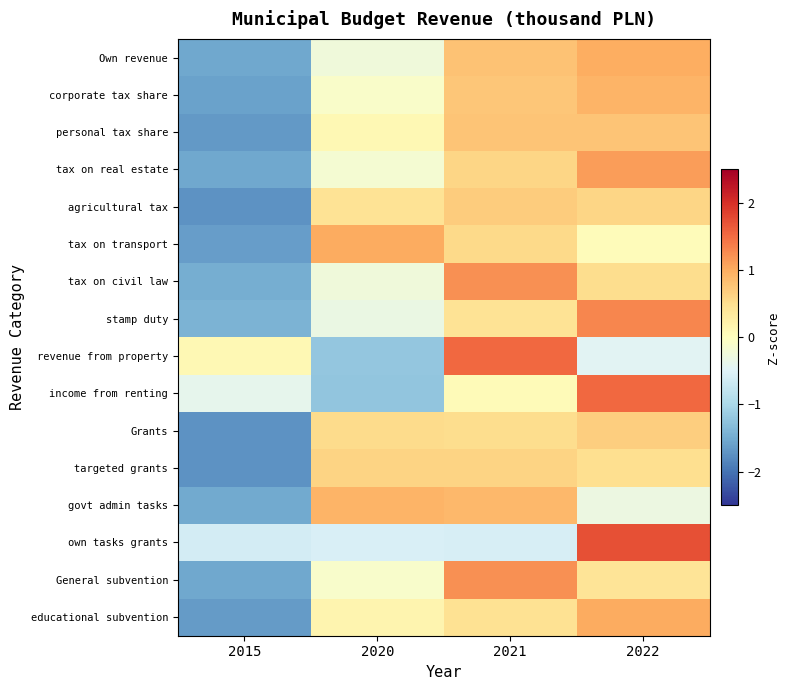

What is the difference between the highest and lowest values at 2020?

2.2